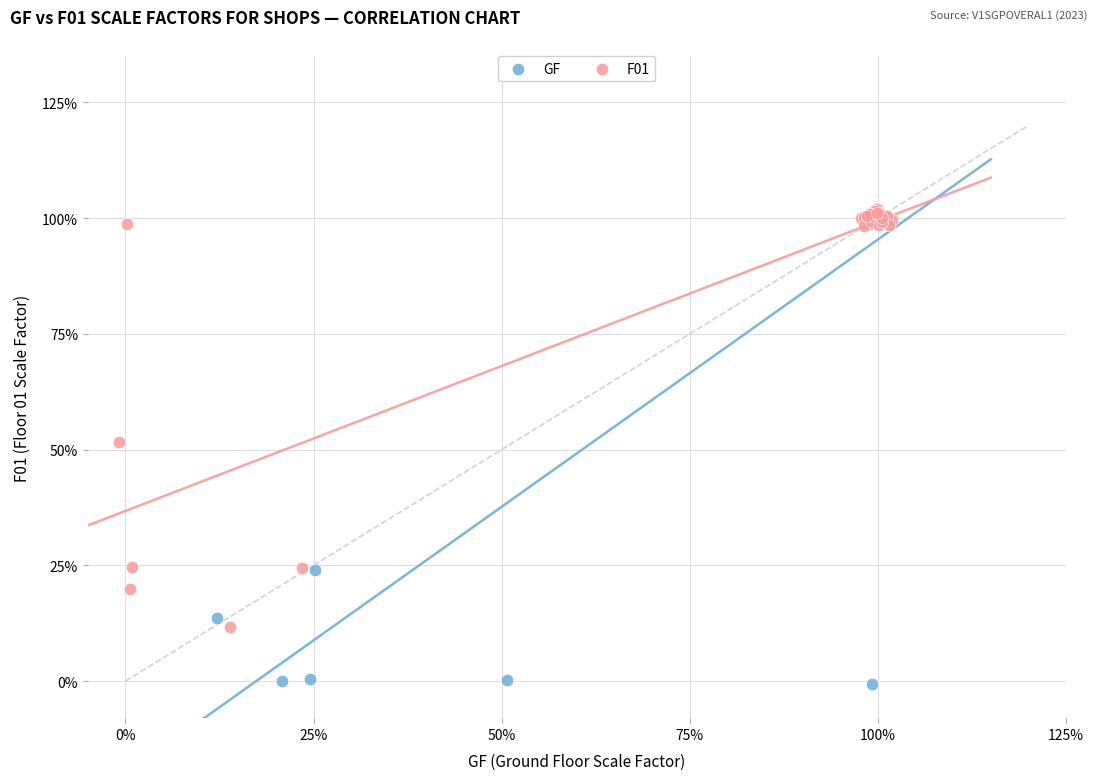

Which series contains the lowest Y value?

GF